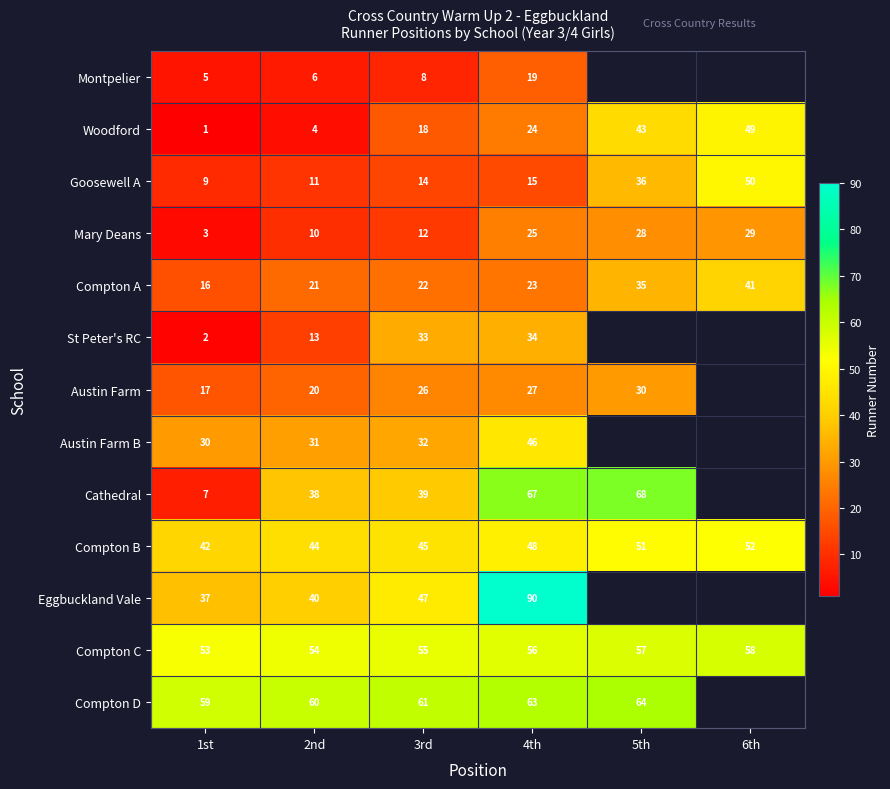

What is the difference between the maximum and minimum values in the Goosewell A series?

41